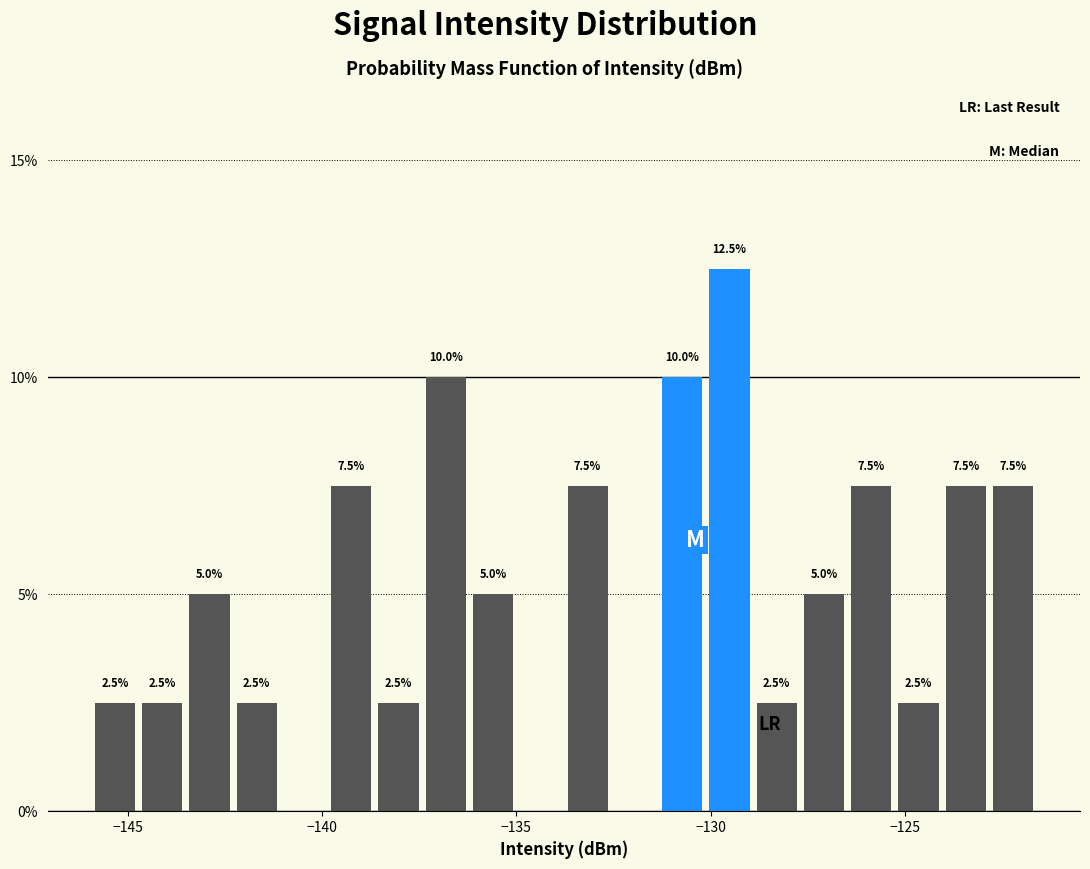

Around what value on the x-axis is the tallest bar? Give the approximate position of its centre, as read against the axis.

-129.5